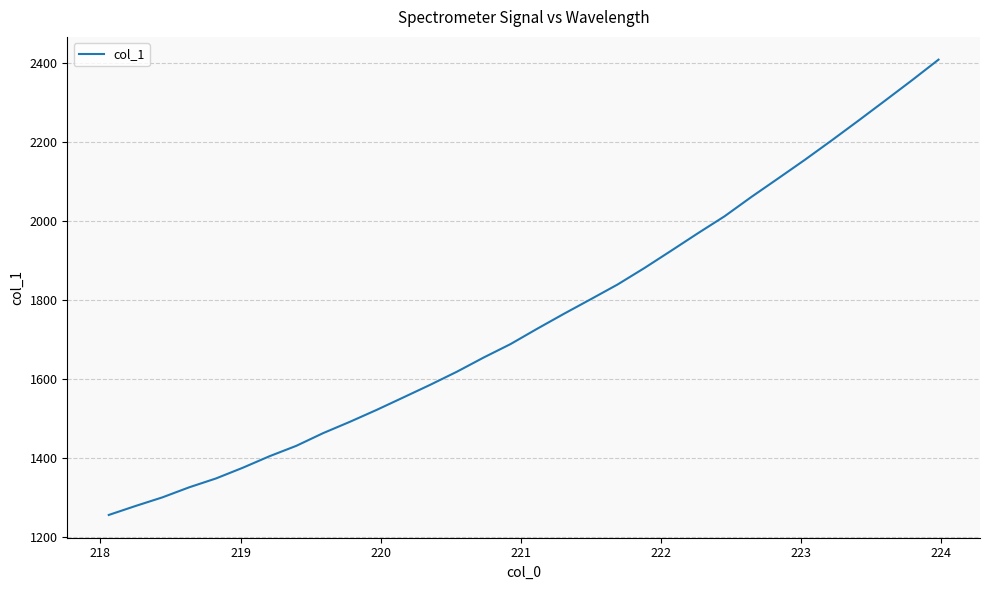

What is the difference between the maximum and minimum values?

1151.0